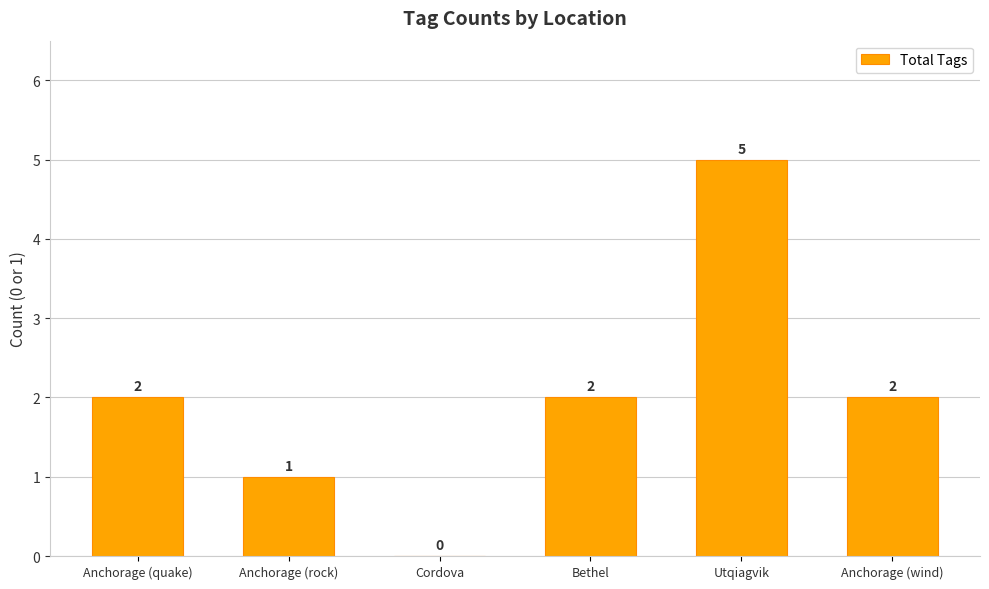

Which has a higher value, Utqiagvik or Anchorage (quake)?

Utqiagvik